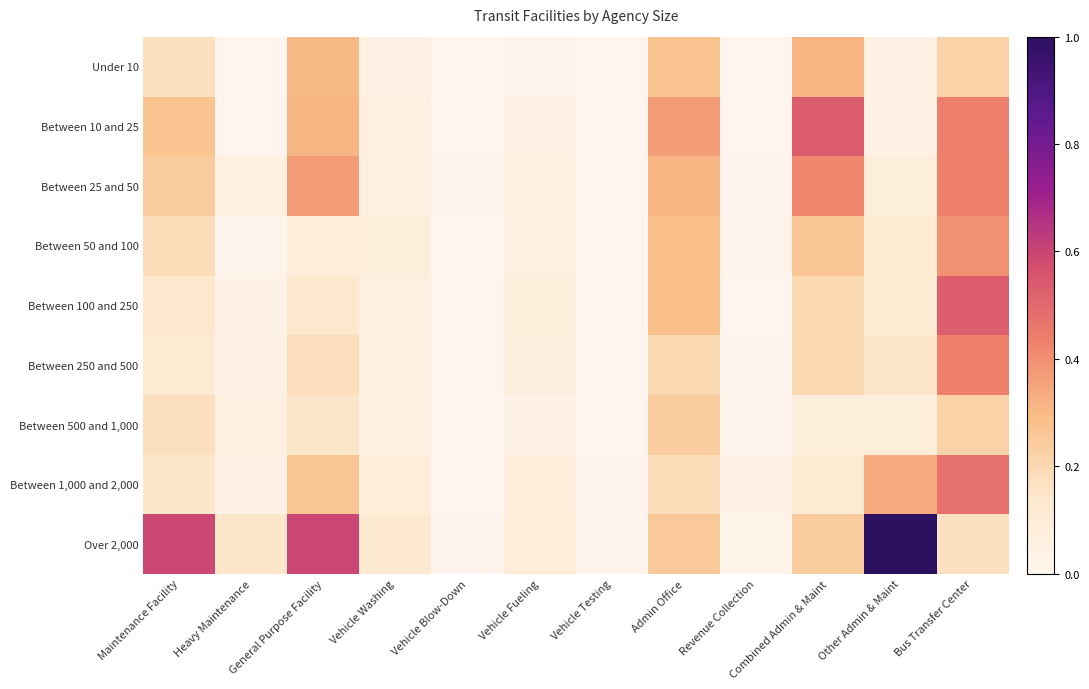

At which category is the sum across all series the highest?

Bus Transfer Center